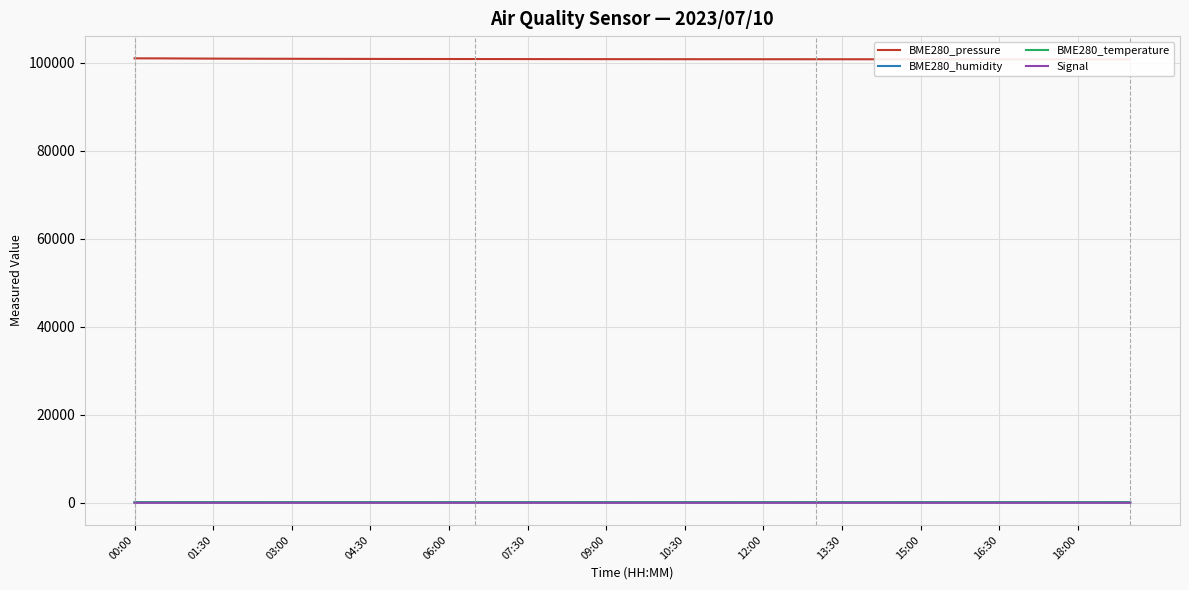

Which series has the widest spread of values?

BME280_pressure